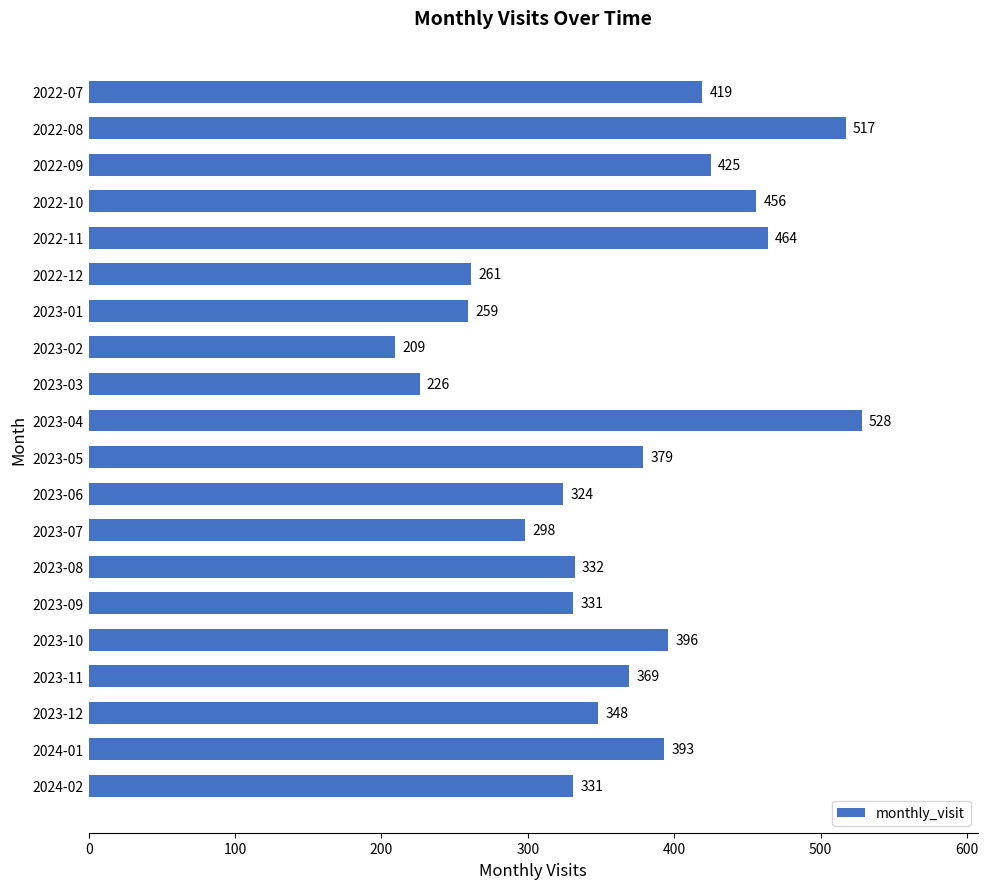

Where is the data nearest to the value 368?

2023-11